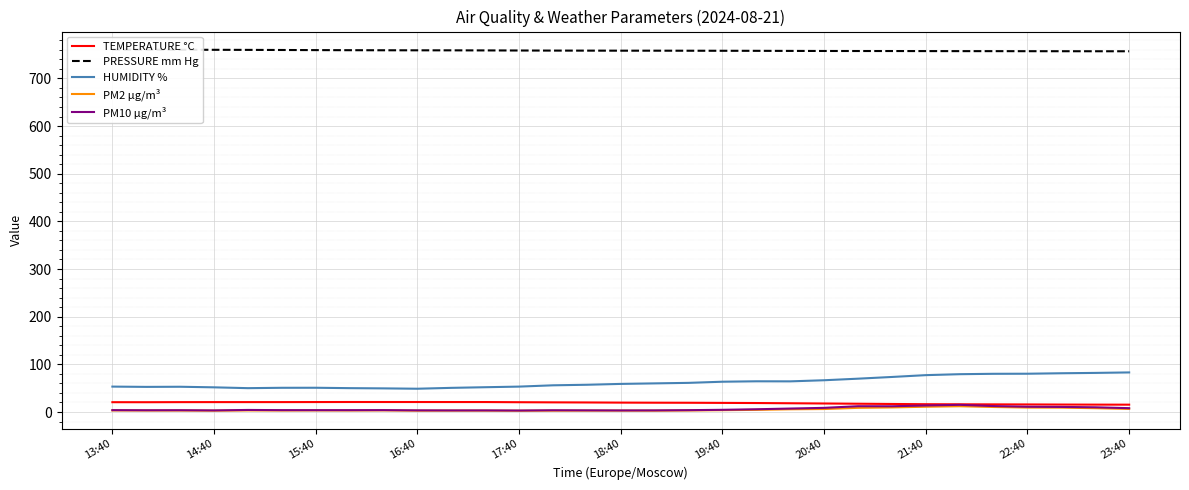

What is the difference between the maximum and minimum values in the HUMIDITY % series?

34.2